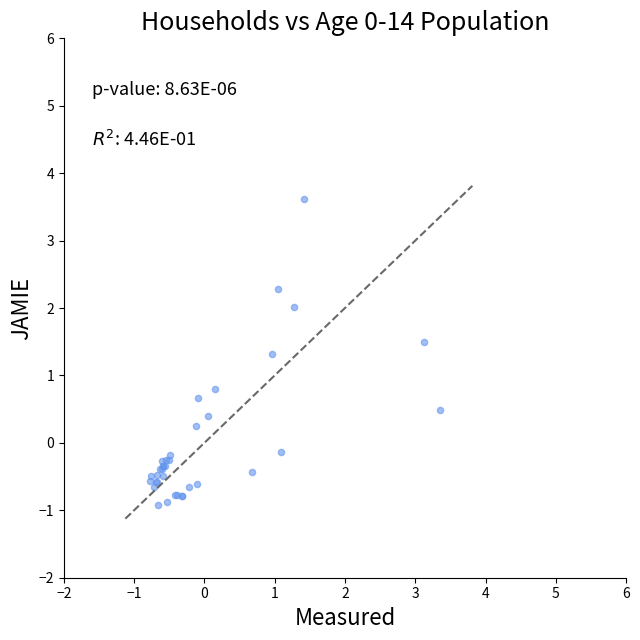

What Y value in the scatter plot is closest to 1?

0.8